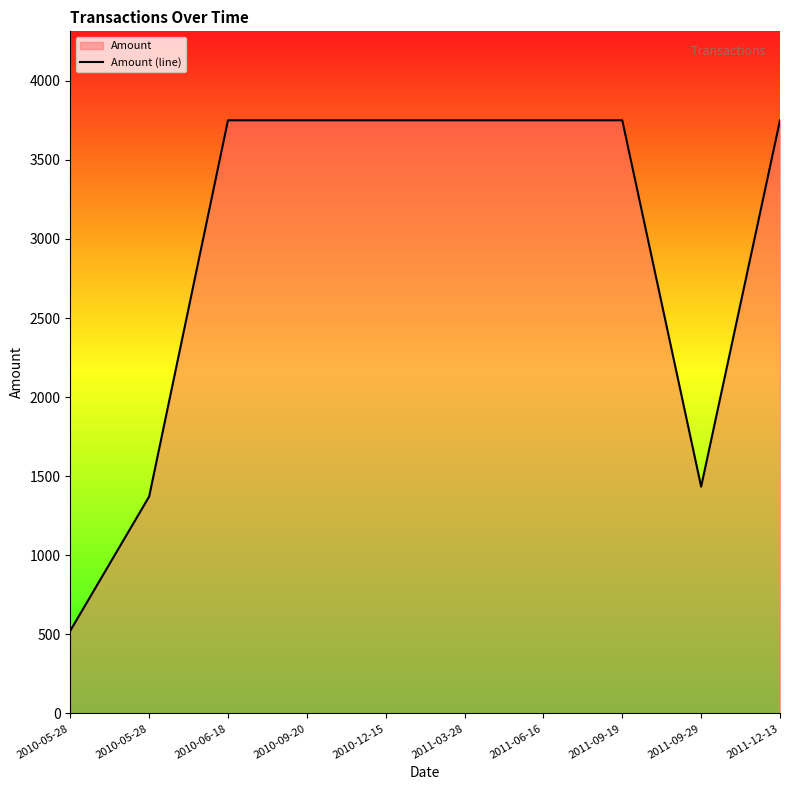

List the labels in order of value, largest first.

2010-06-18, 2010-09-20, 2010-12-15, 2011-03-28, 2011-06-16, 2011-09-19, 2011-12-13, 2011-09-29, 2010-05-28, 2010-05-28